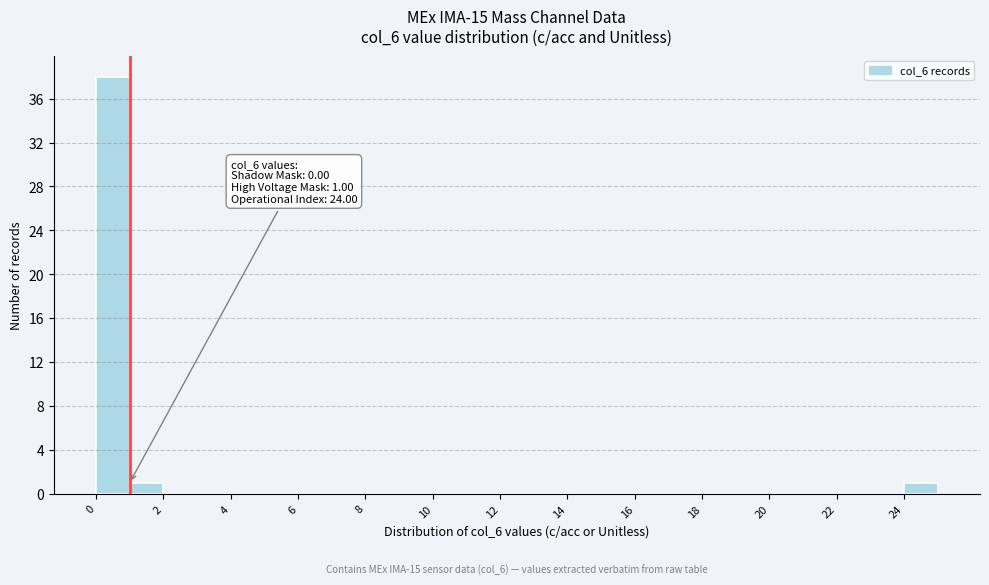

Which range on the x-axis has the tallest bar?

0 to 1